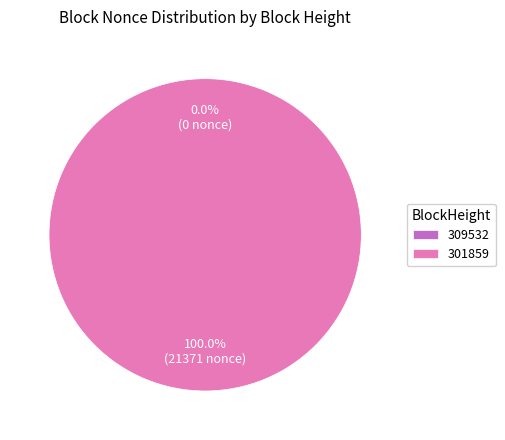

Which has a higher value, 301859 or 309532?

301859